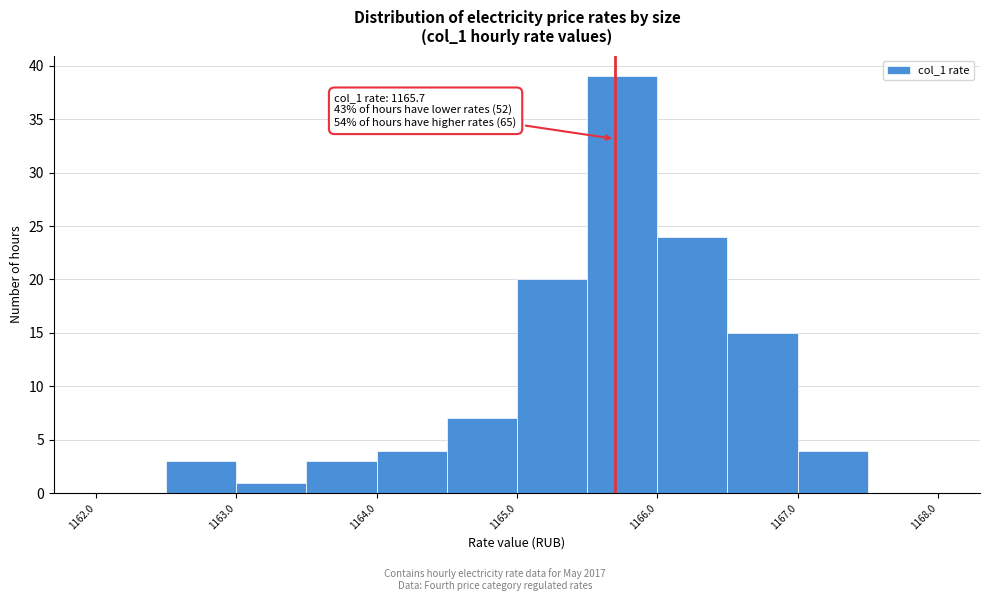

Which range on the x-axis has the tallest bar?

1165.5 to 1166.0